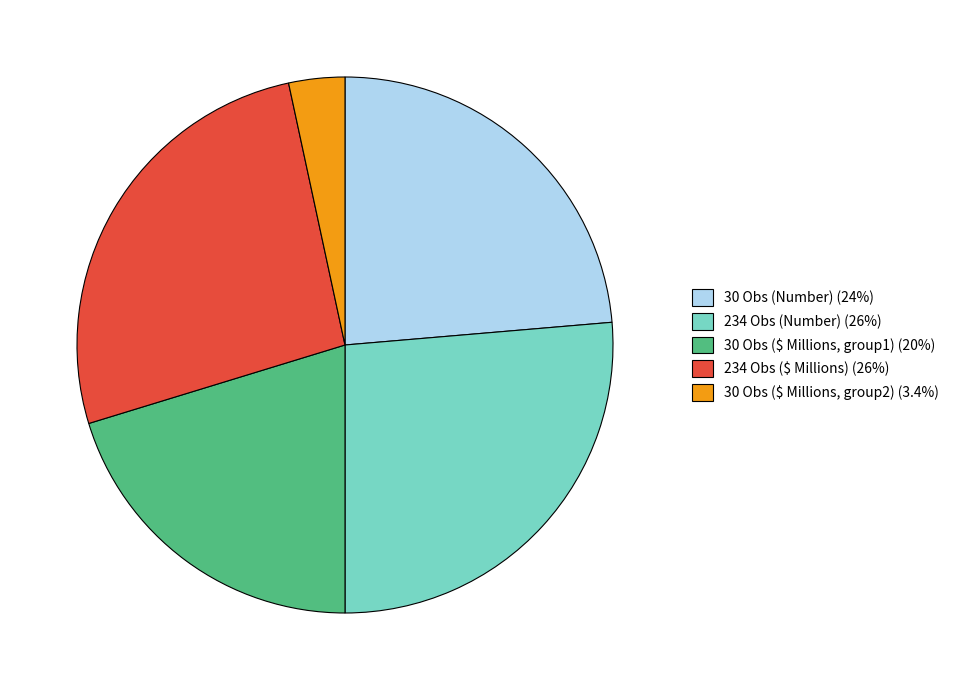

What is the ratio of the value at 30 Obs (Number) (24%) to the value at 234 Obs ($ Millions) (26%)?

0.9